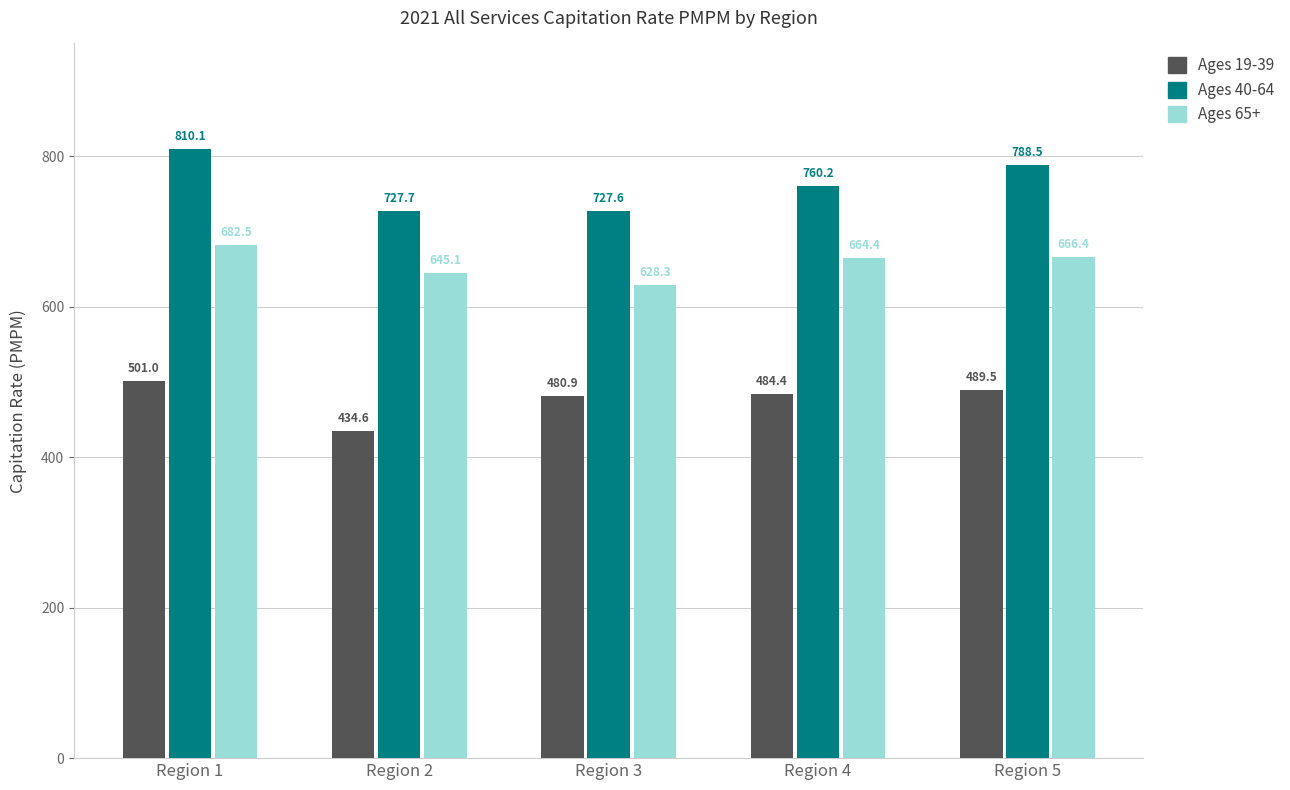

Rank the categories by Ages 40-64 value from lowest to highest.

Region 3, Region 2, Region 4, Region 5, Region 1